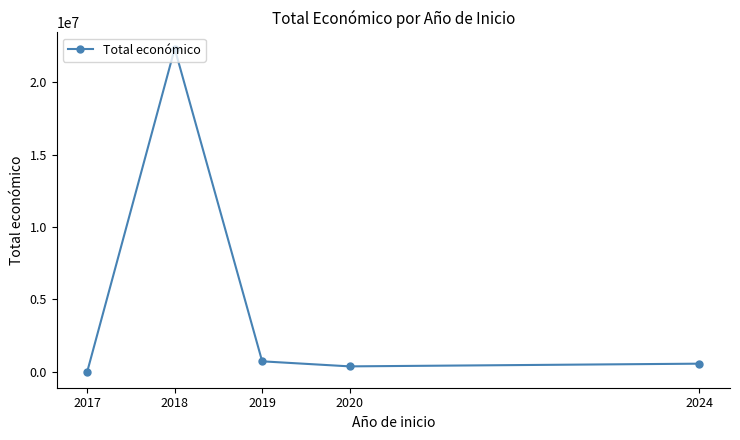

At which category does the data reach its first local valley?

2020